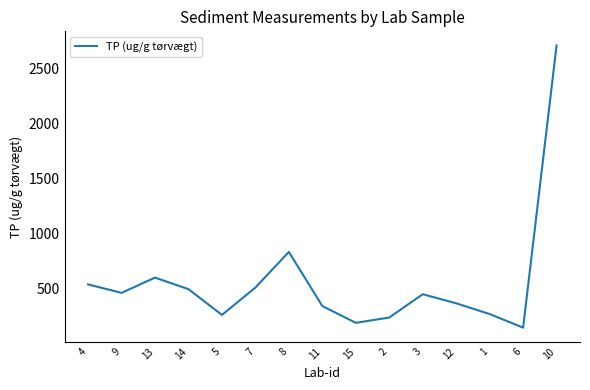

Is it true that the value at 13 is 602.1?

True